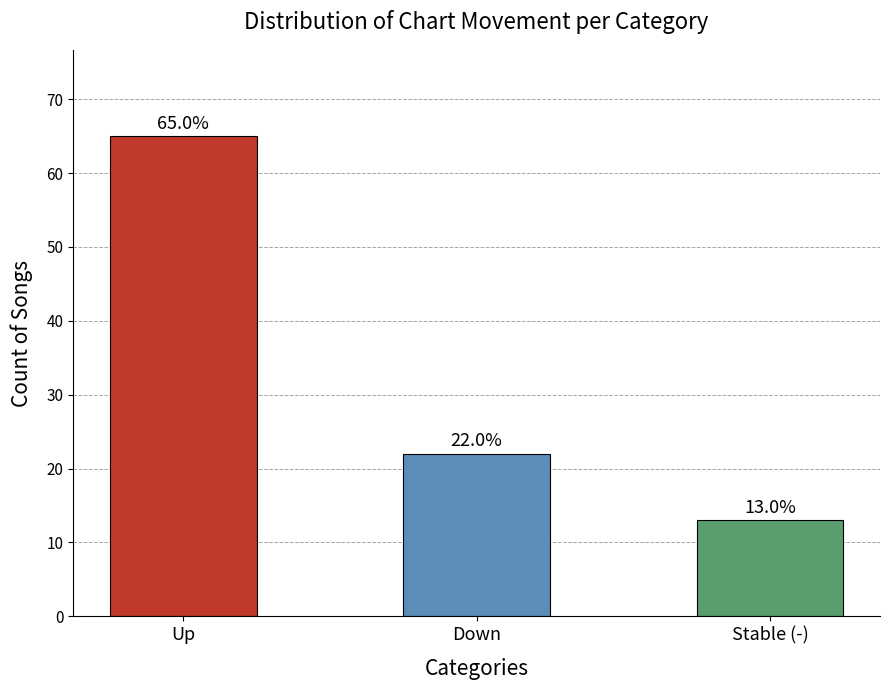

Which has a higher value, Down or Up?

Up